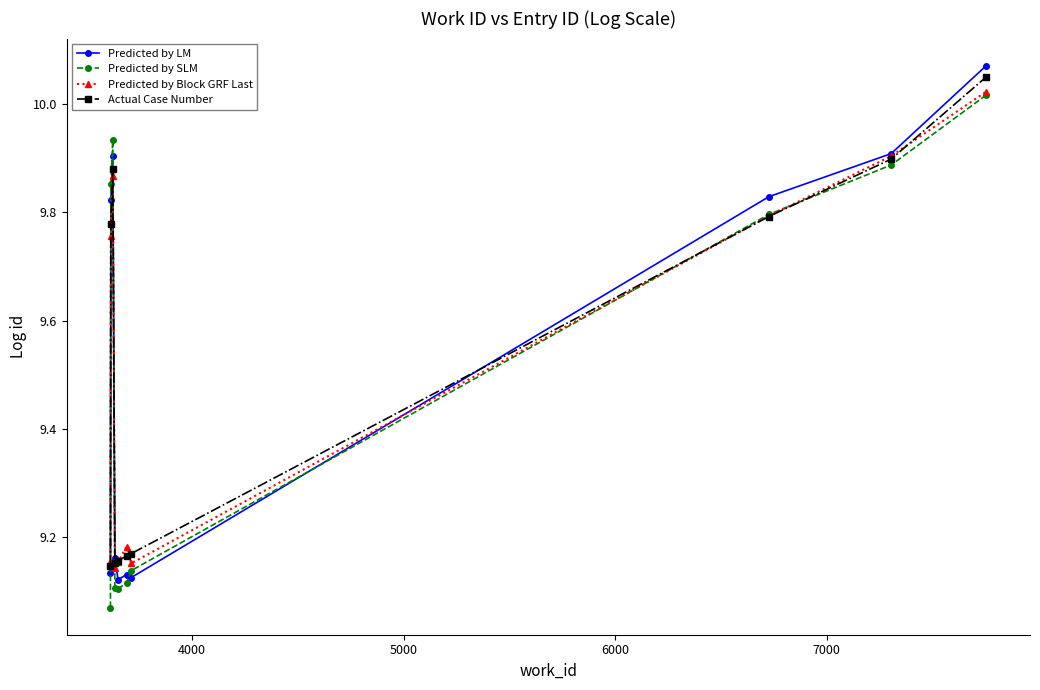

In Predicted by Block GRF Last, how many points are lower than both neighbors (excluding endpoints)?

2